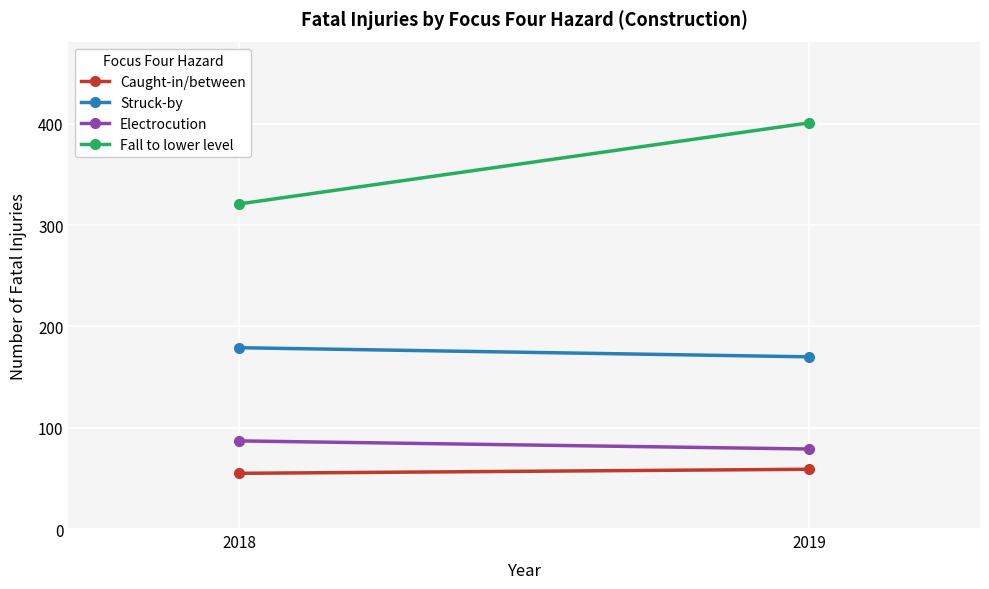

Reading left to right, what are all the values shown in this chart?

Caught-in/between: 2018=55	2019=59
Struck-by: 2018=179	2019=170
Electrocution: 2018=87	2019=79
Fall to lower level: 2018=321	2019=401